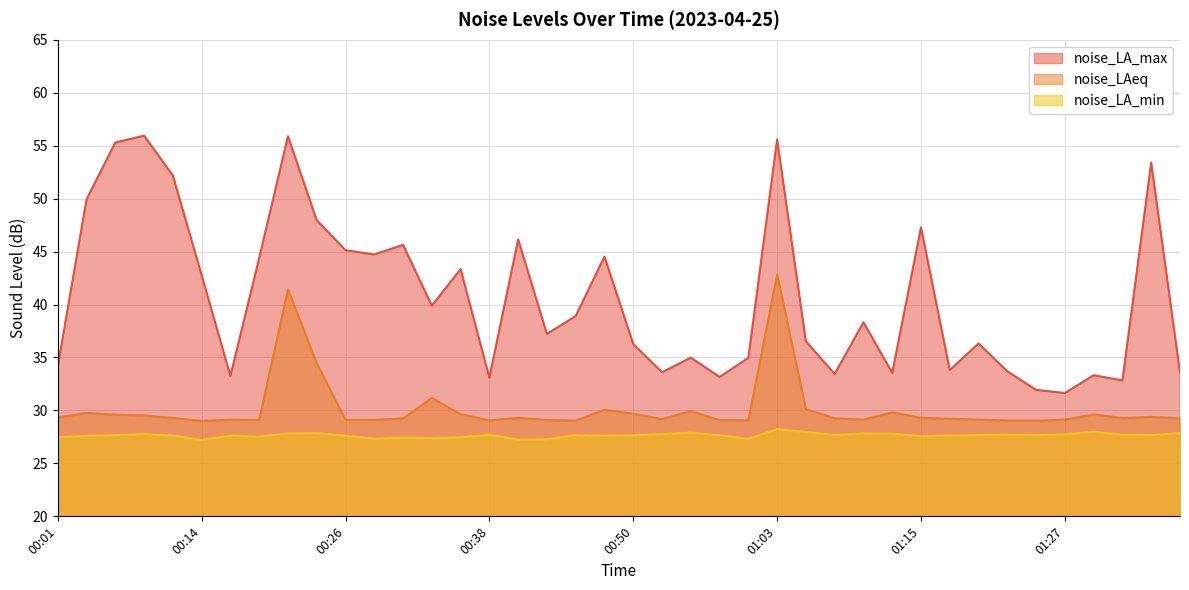

Which series has the widest spread of values?

noise_LA_max